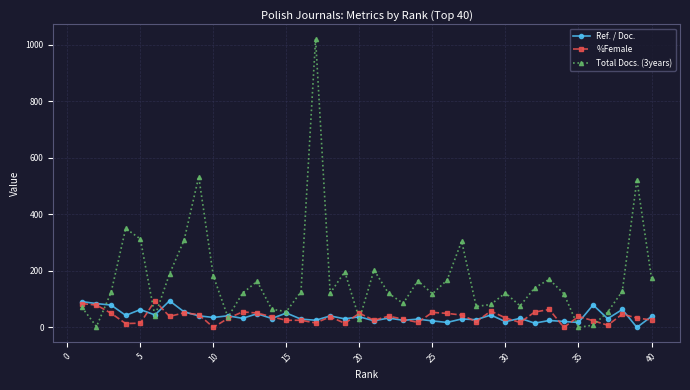

What is the value of the %Female point at the 26th from the left?

49.6